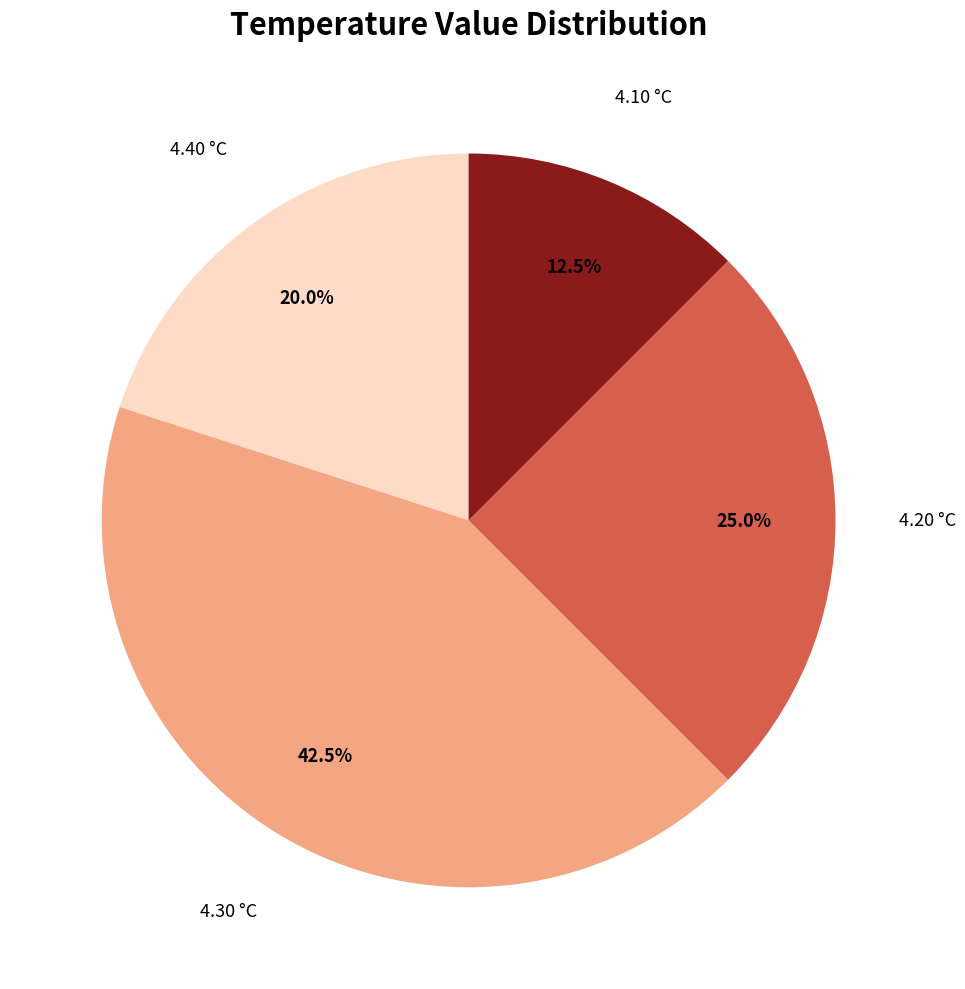

What is the ratio of the value at 4.10 °C to the value at 4.30 °C?

0.3